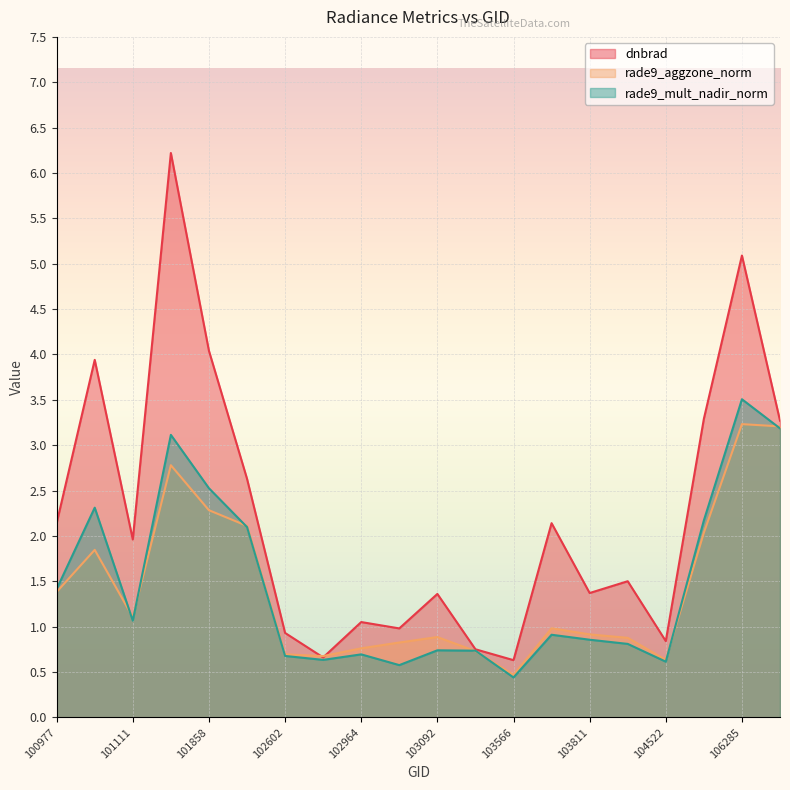

Read the rade9_mult_nadir_norm value at 101858.

2.5